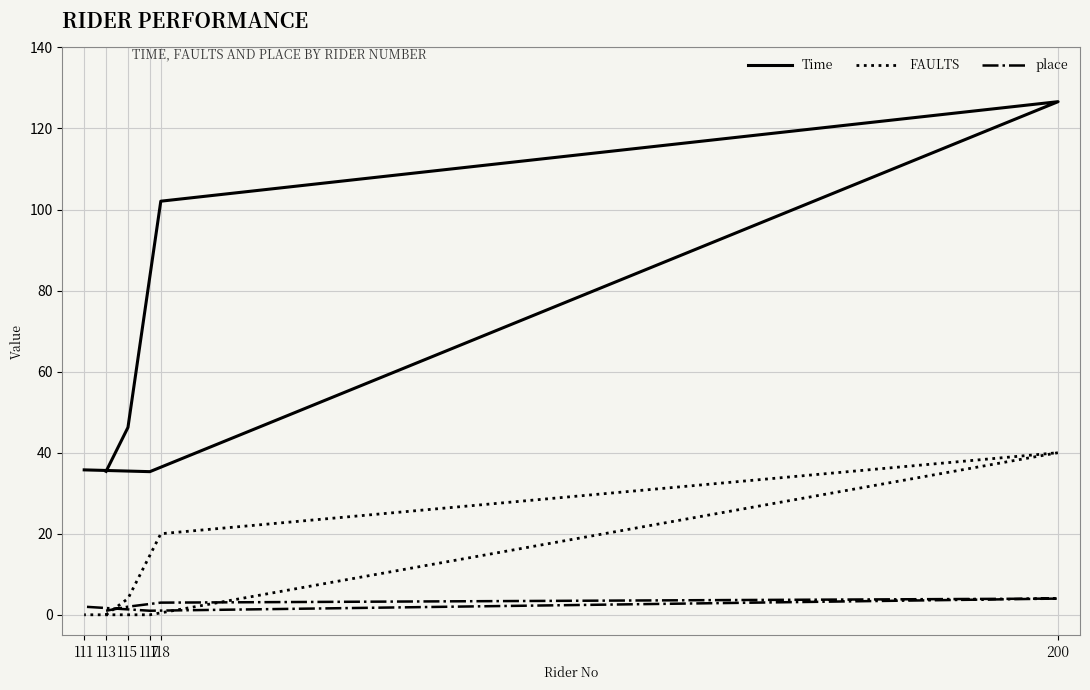

Rank the series by their maximum value, from highest to lowest.

Time, FAULTS, place